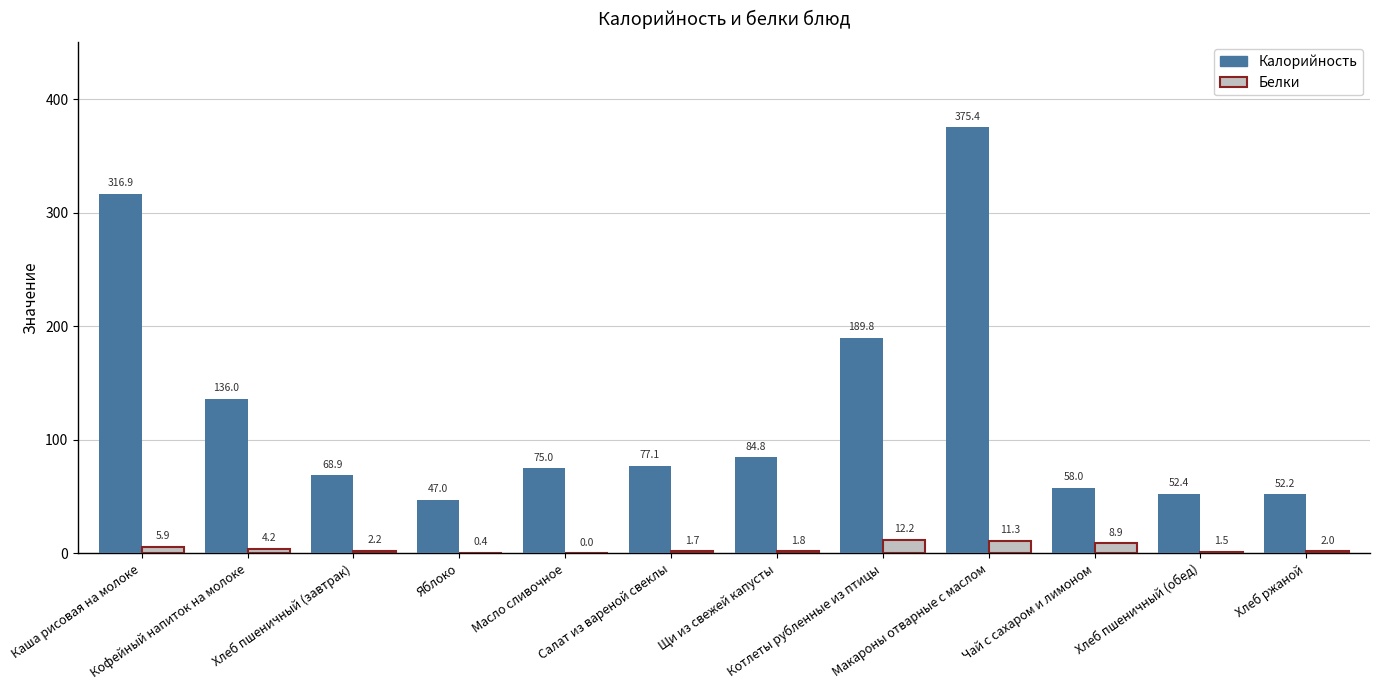

What is the greatest value displayed?

375.4